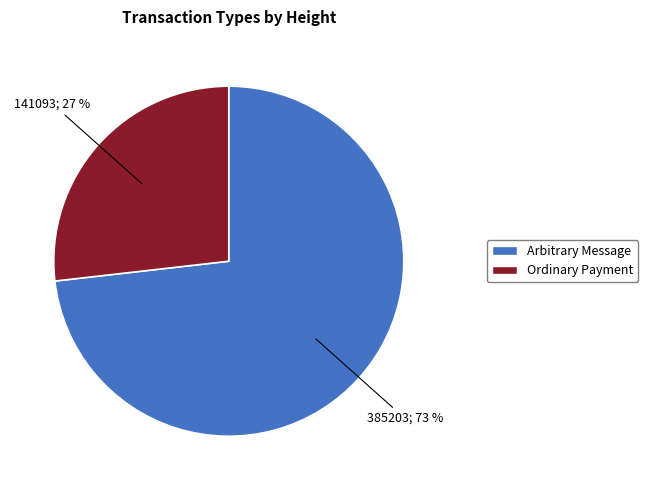

To the nearest percent, what portion does Arbitrary Message represent?

73%